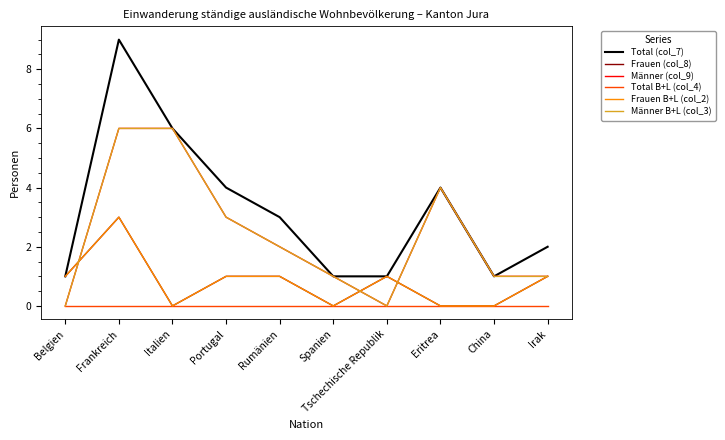

Is this an area chart (filled region under the line)?

No